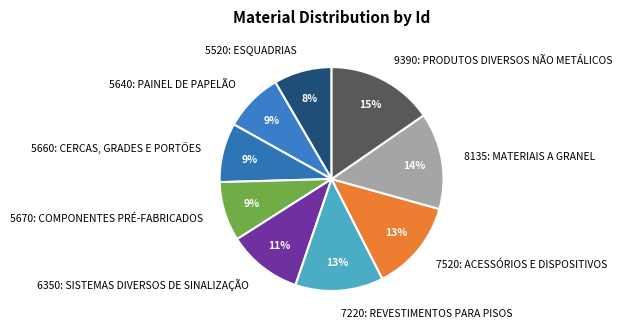

What is the ratio of the value at 5670: COMPONENTES PRÉ-FABRICADOS to the value at 7520: ACESSÓRIOS E DISPOSITIVOS?

0.7